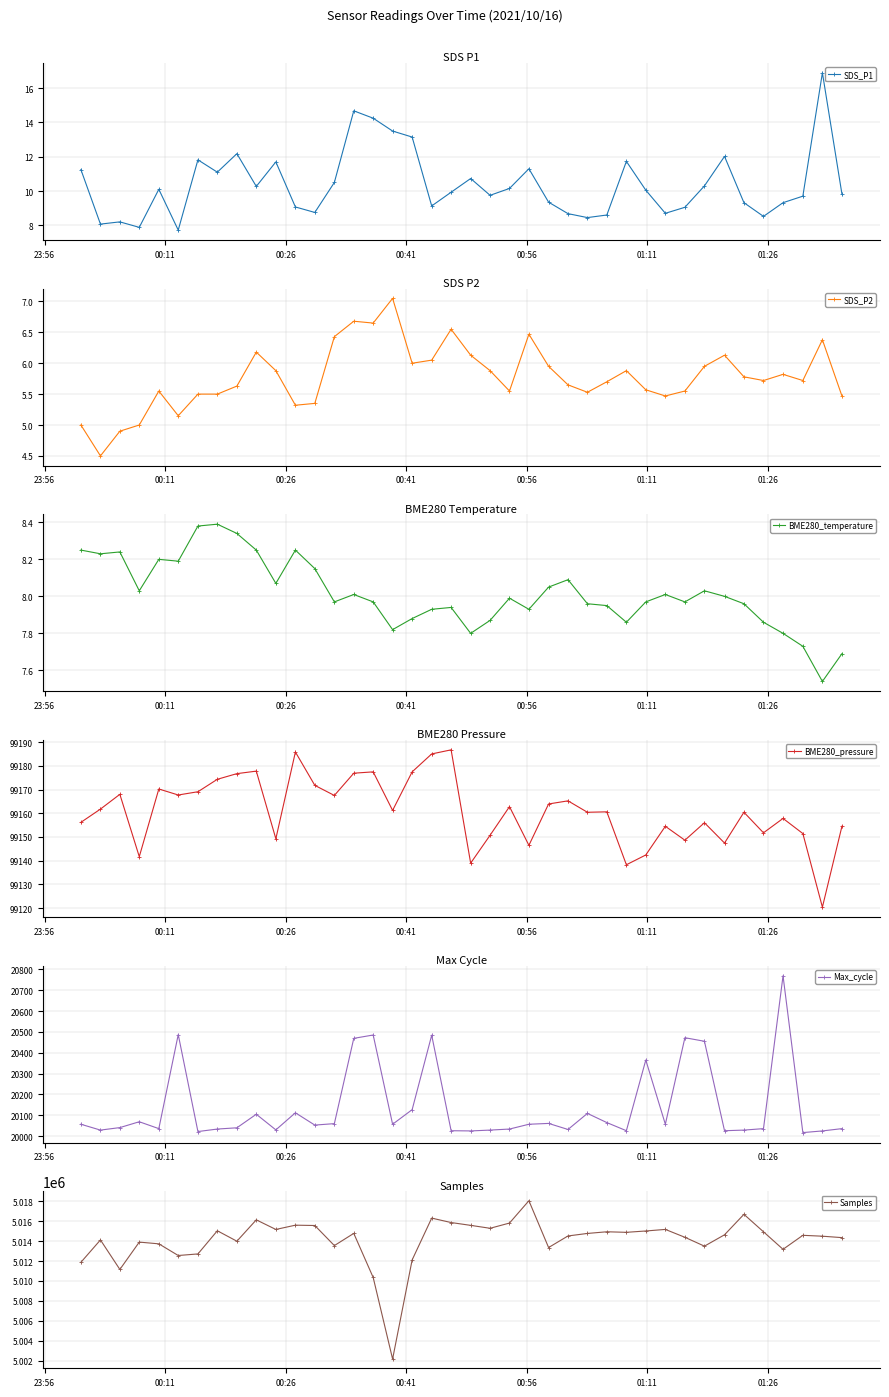

What is the value of the BME280_pressure point at the 9th from the left?

99176.7